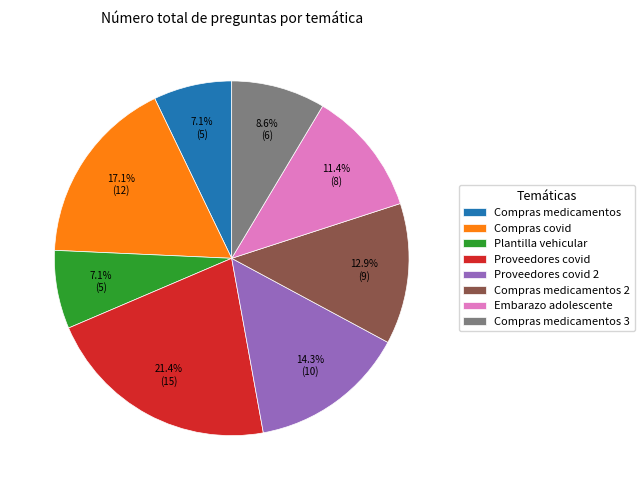

Approximately how many times larger is the value at Compras covid compared to Compras medicamentos 2?

1.3